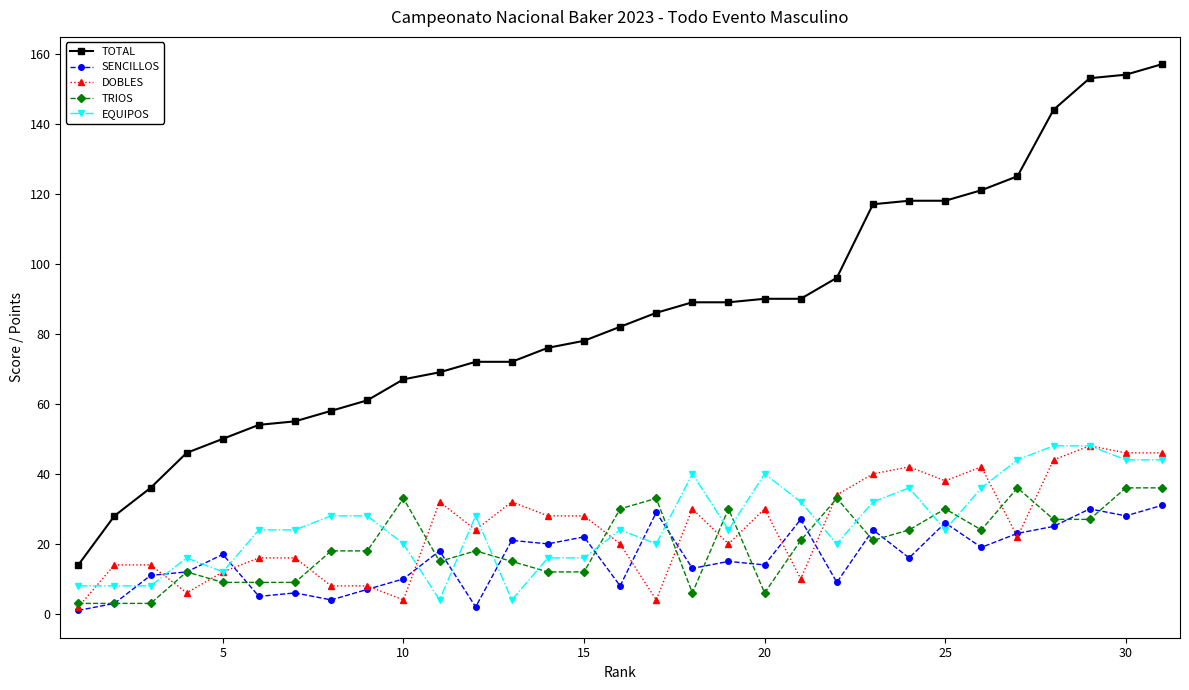

Which series has the largest total across all categories?

TOTAL